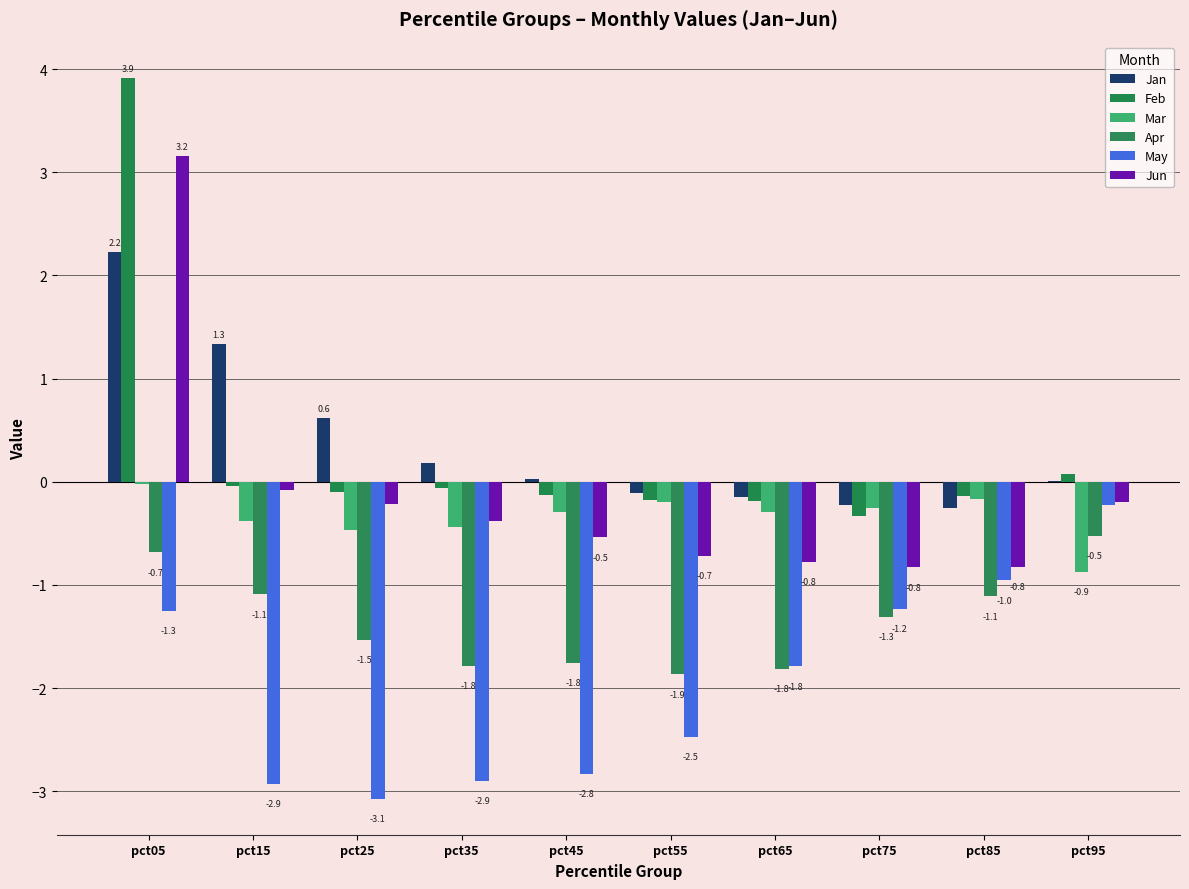

What is the spread (max minus min) of values at pct65?

1.7